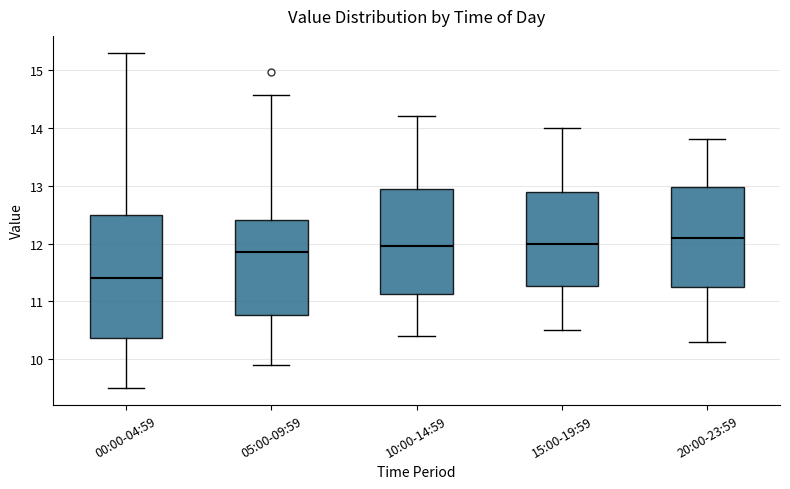

Which box's median line is the highest?

20:00-23:59